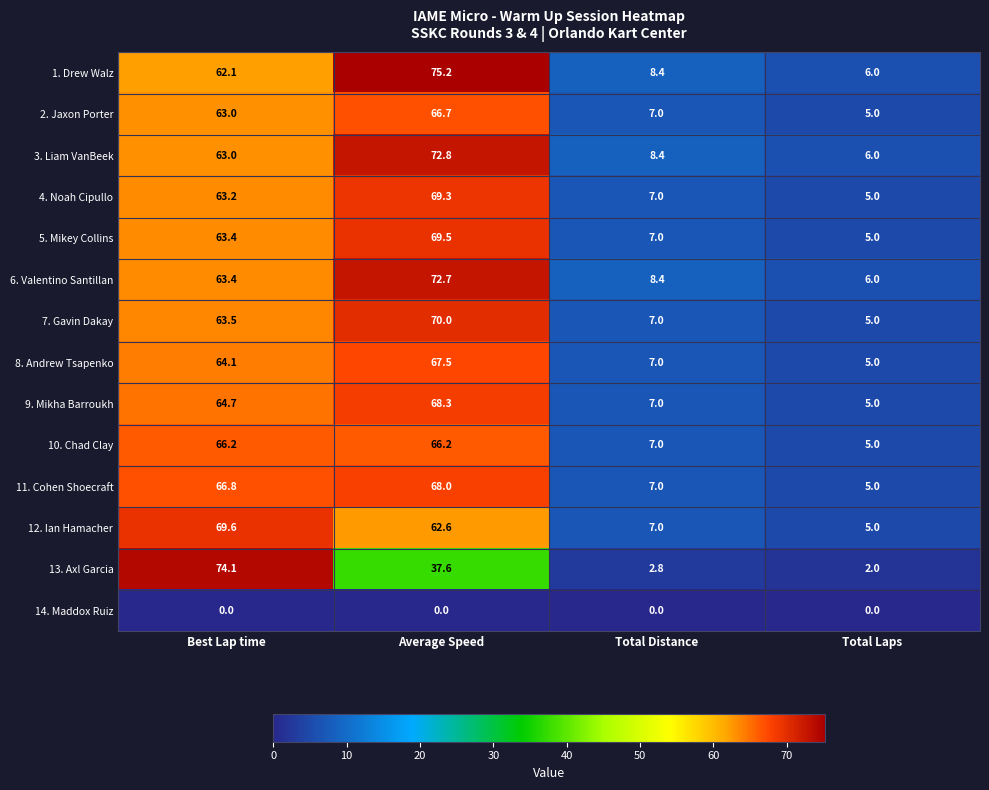

Which series has the largest total across all categories?

1. Drew Walz